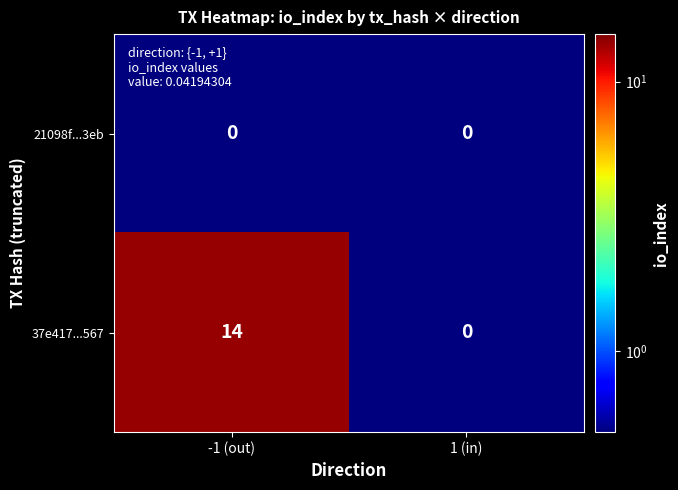

Read the 37e417...567 value at -1 (out), to the nearest 10.

10